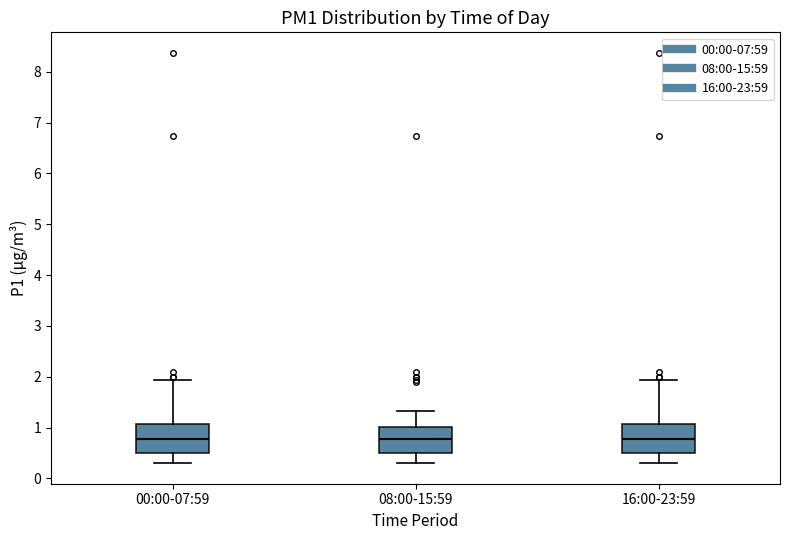

Reading left to right, read every box against the y-axis: the position of its median line, the range the box covers, and the ends of its whiskers. The values are not printed on the chart, so give them approximately, as read against the axis.

00:00-07:59: median 0.8, box 0.5 to 1.1, whiskers 0.3 to 1.9
08:00-15:59: median 0.8, box 0.5 to 1.0, whiskers 0.3 to 1.3
16:00-23:59: median 0.8, box 0.5 to 1.1, whiskers 0.3 to 1.9